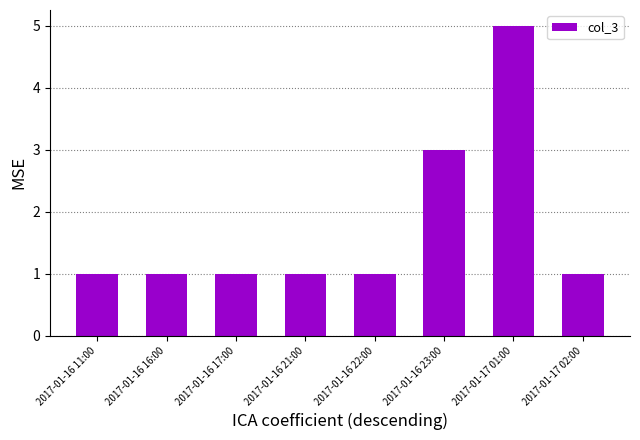

Read the value at 2017-01-16 11:00.

1